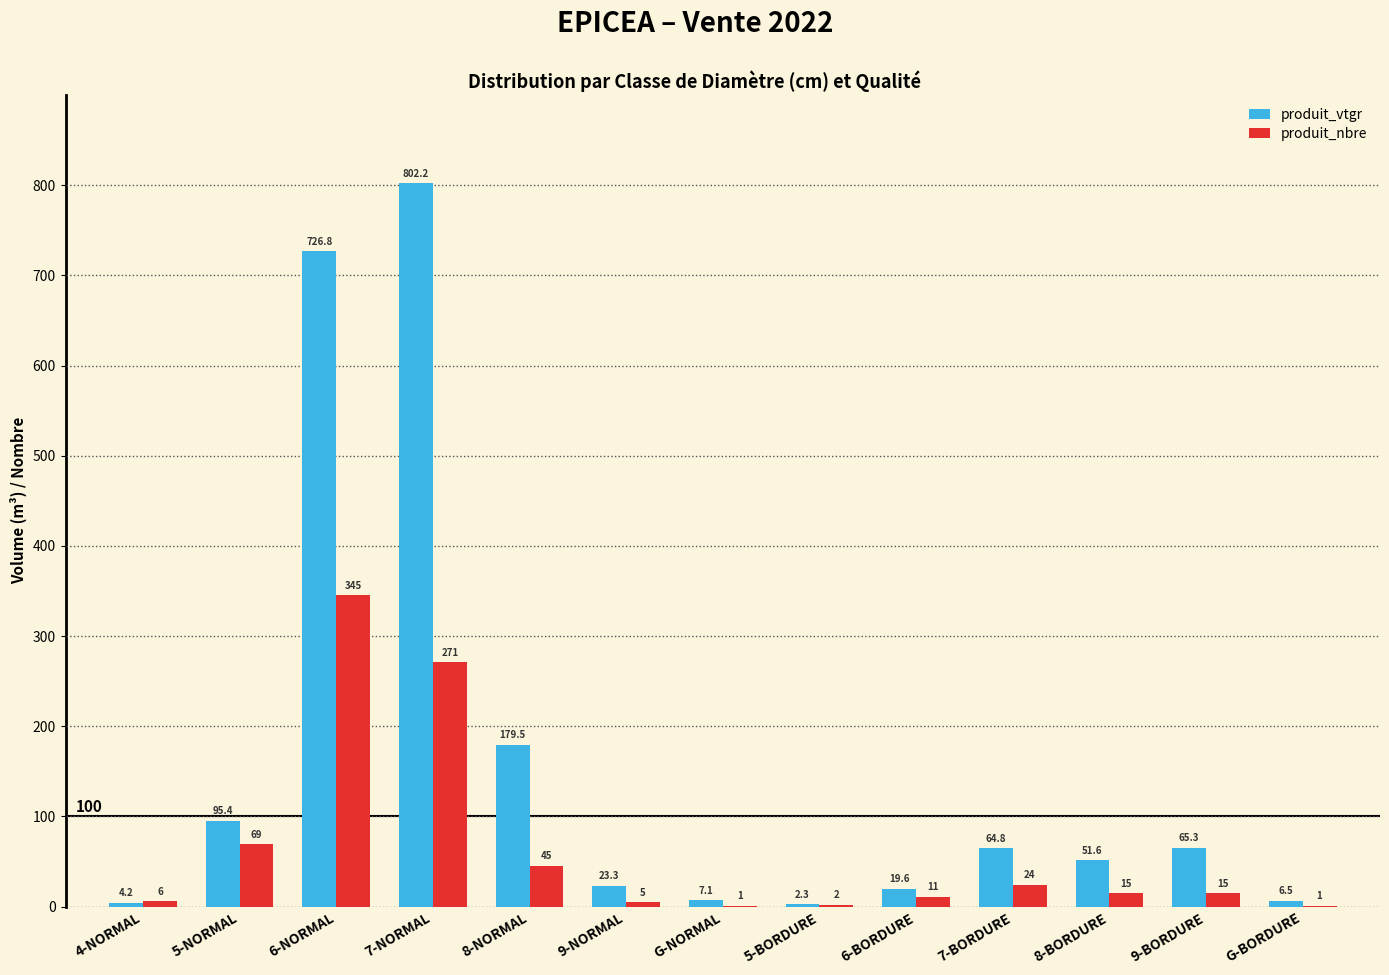

Which category has the highest value across all series?

7-NORMAL